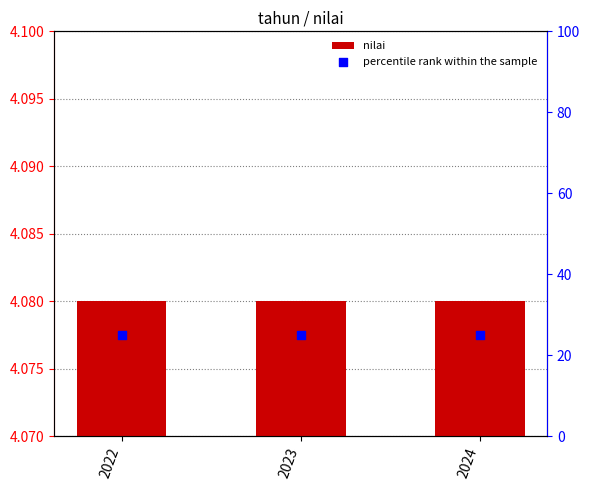

What is the total value across all series at 2024?

29.1